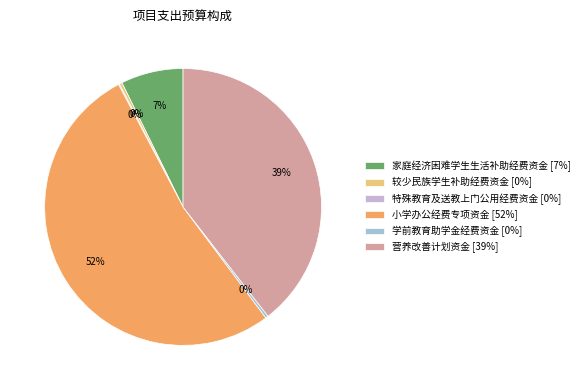

Which category has the biggest portion of the pie?

小学办公经费专项资金